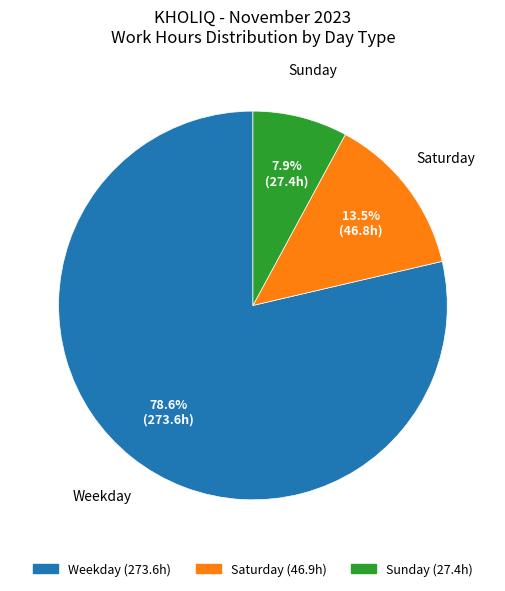

How many segments does this pie chart have?

3